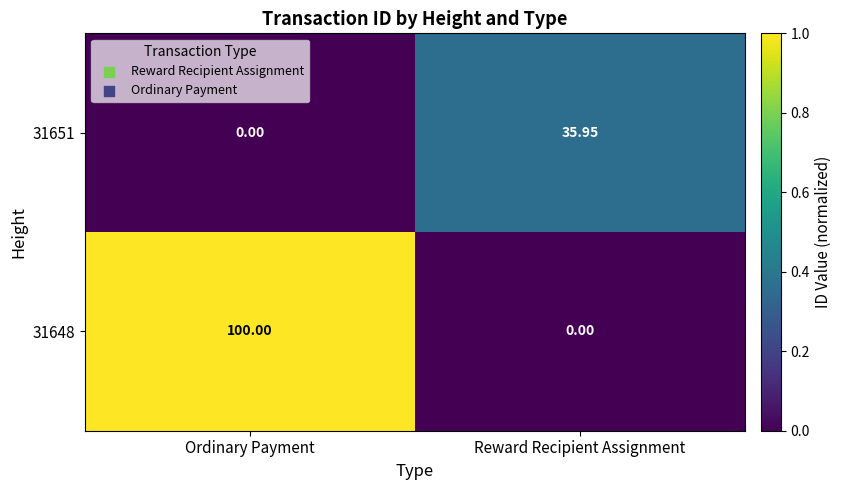

Rank the series at Ordinary Payment from lowest to highest value.

31651, 31648